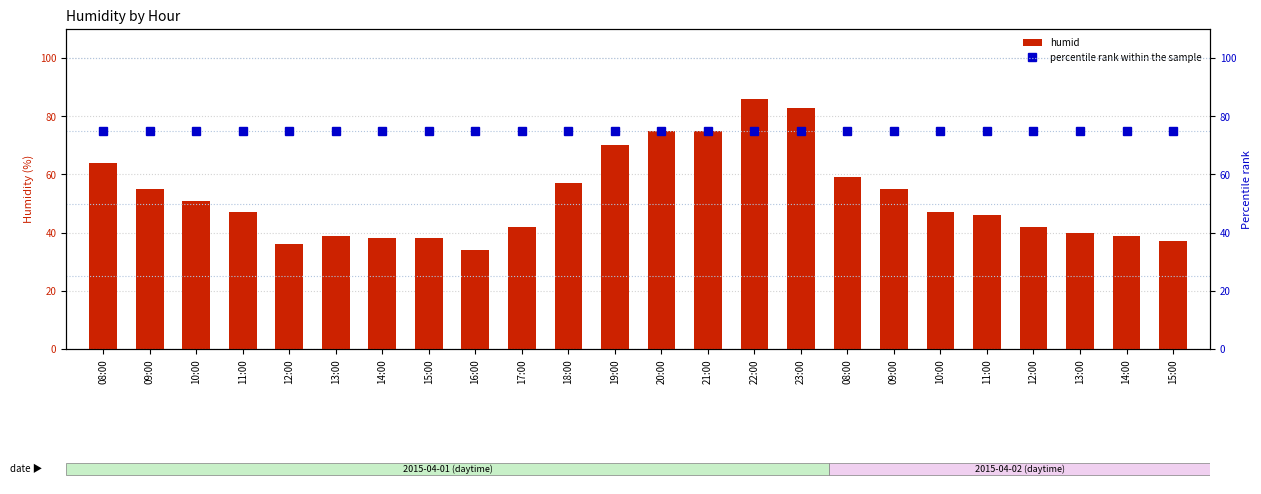

Between 21:00 and 13:00, which series saw the biggest shift?

humid